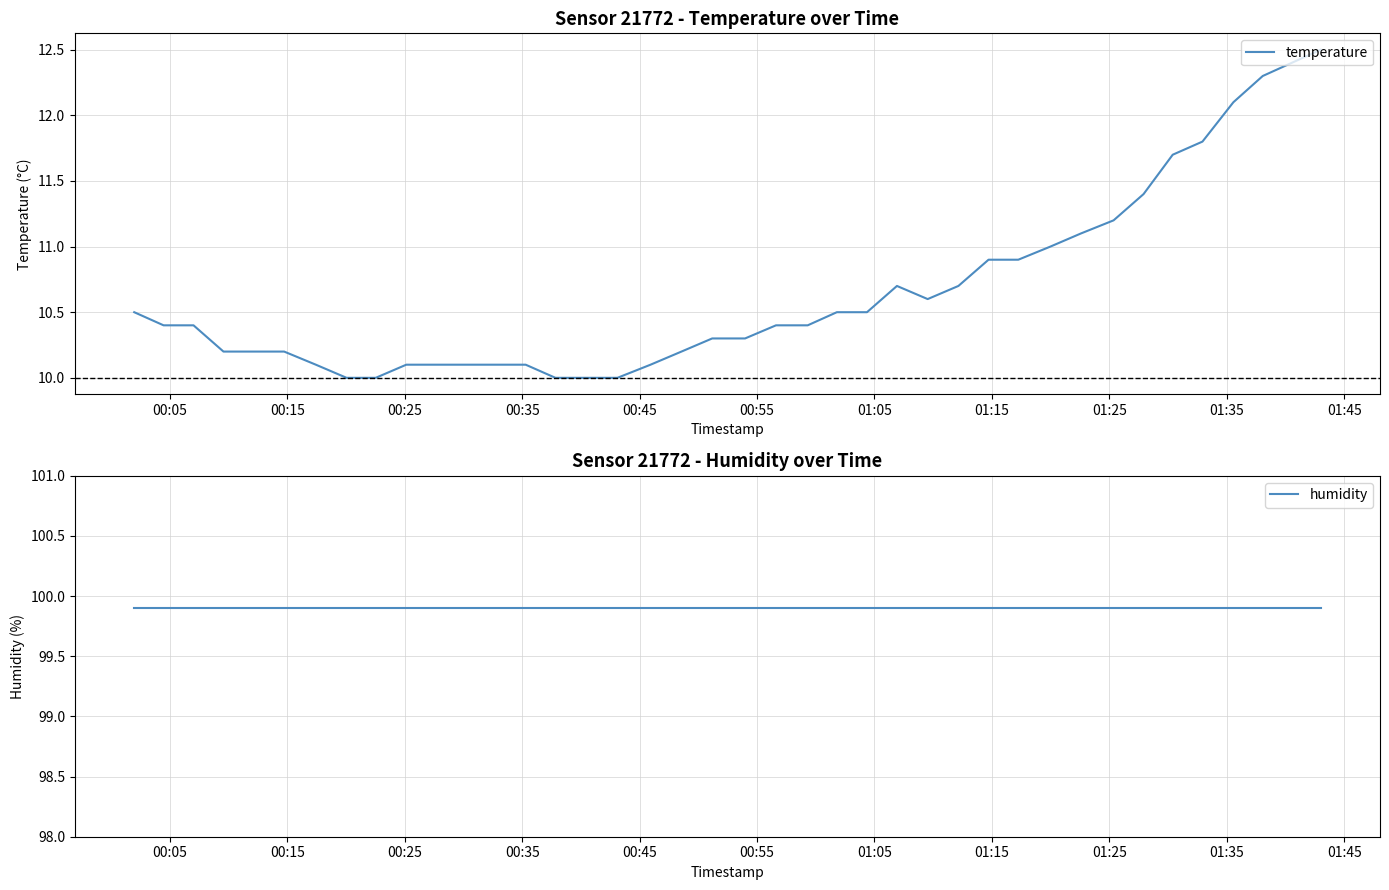

What is the highest value of the temperature series?

12.5